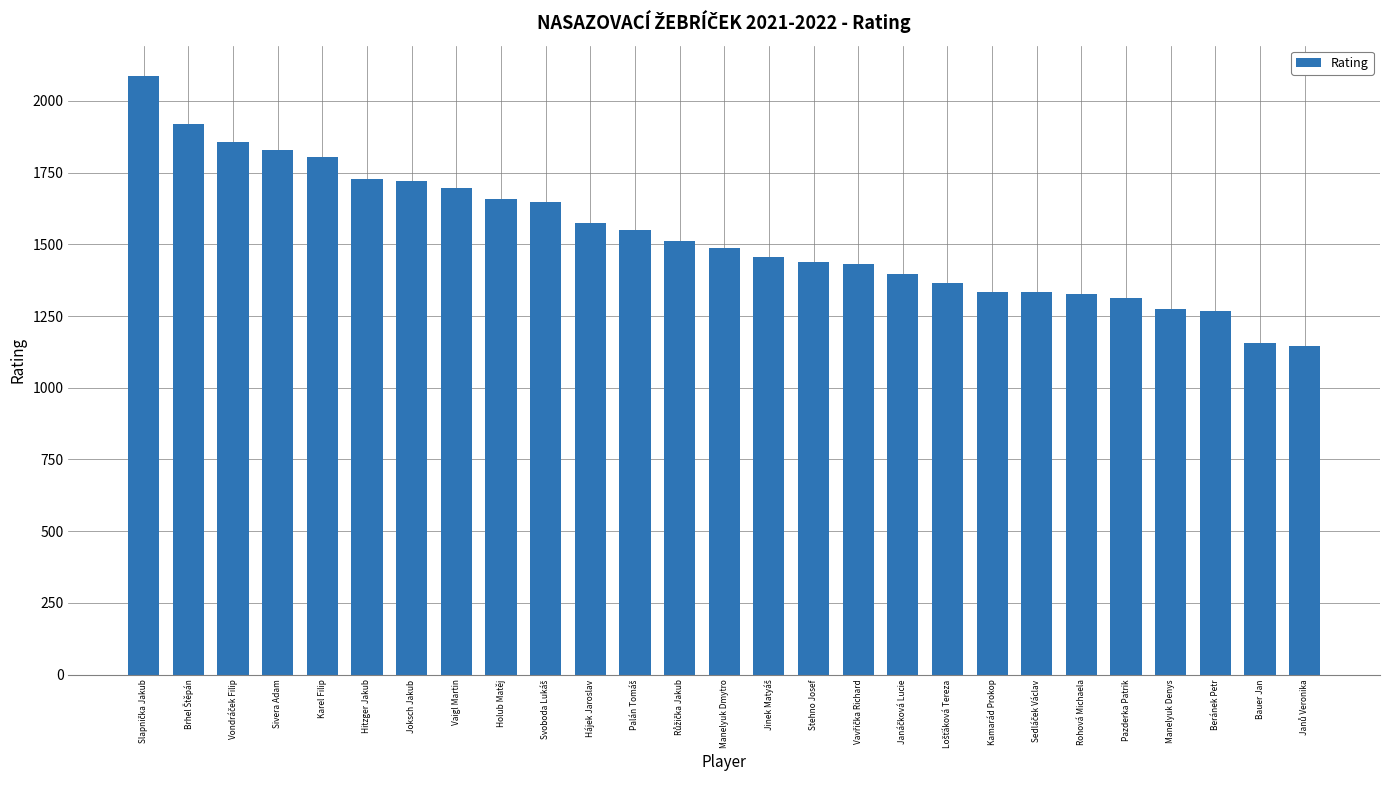

How many bars are there in total?

27